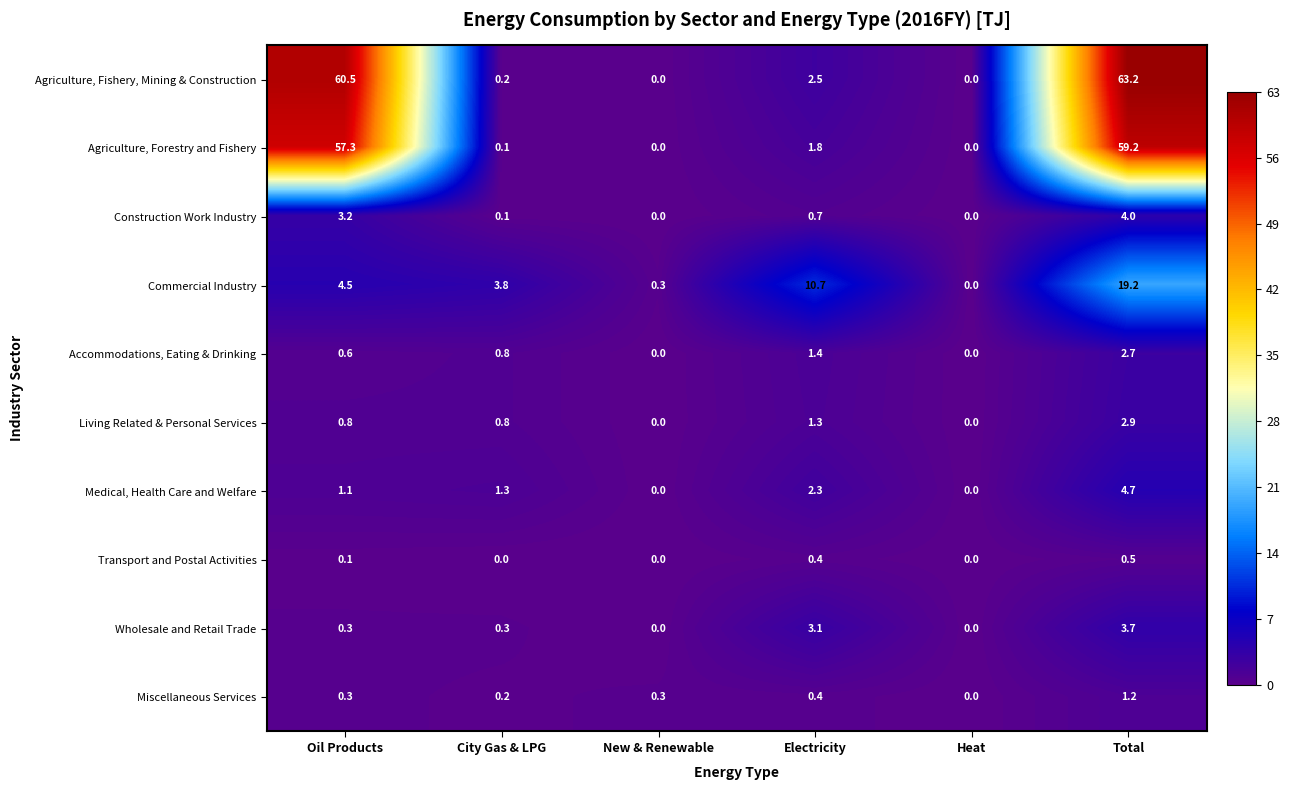

How many distinct data groups are displayed?

10